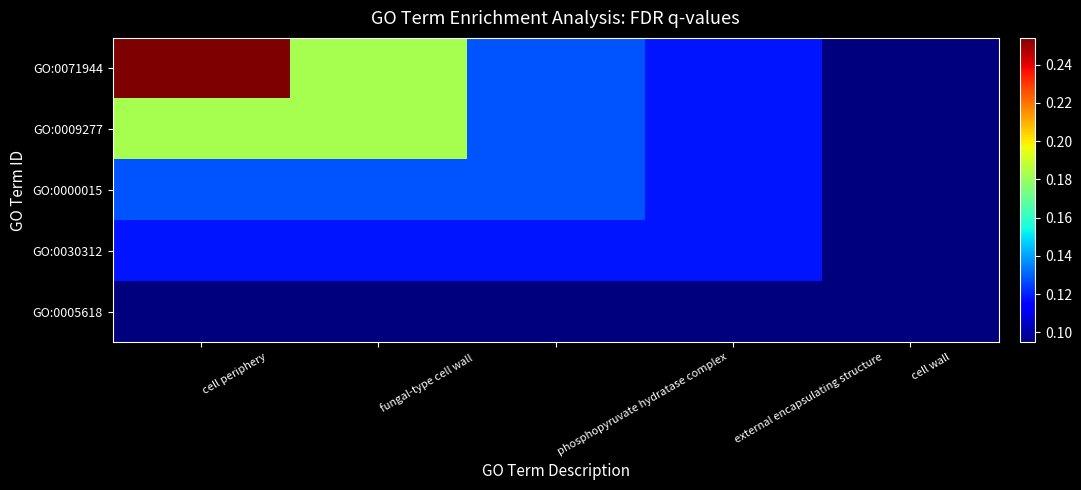

Reading right to left, transcribe all the data shown in this chart.

GO:0071944: cell wall=0.1	external encapsulating structure=0.1	phosphopyruvate hydratase complex=0.1	fungal-type cell wall=0.2	cell periphery=0.3
GO:0009277: cell wall=0.1	external encapsulating structure=0.1	phosphopyruvate hydratase complex=0.1	fungal-type cell wall=0.2	cell periphery=0.2
GO:0000015: cell wall=0.1	external encapsulating structure=0.1	phosphopyruvate hydratase complex=0.1	fungal-type cell wall=0.1	cell periphery=0.1
GO:0030312: cell wall=0.1	external encapsulating structure=0.1	phosphopyruvate hydratase complex=0.1	fungal-type cell wall=0.1	cell periphery=0.1
GO:0005618: cell wall=0.1	external encapsulating structure=0.1	phosphopyruvate hydratase complex=0.1	fungal-type cell wall=0.1	cell periphery=0.1